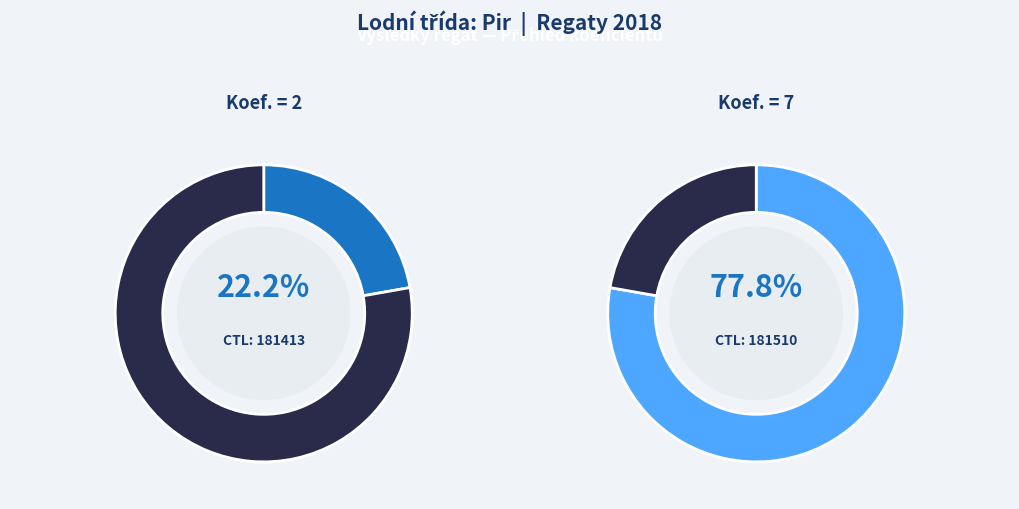

True or false: 181413 accounts for 35% of the total.

False